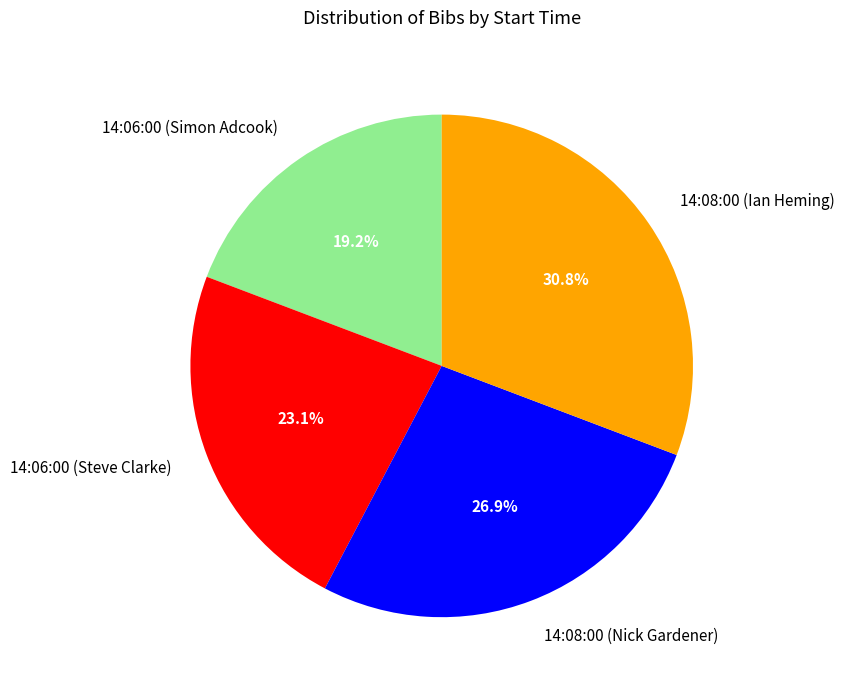

Rank the categories by value from highest to lowest.

14:08:00 (Ian Heming), 14:08:00 (Nick Gardener), 14:06:00 (Steve Clarke), 14:06:00 (Simon Adcook)